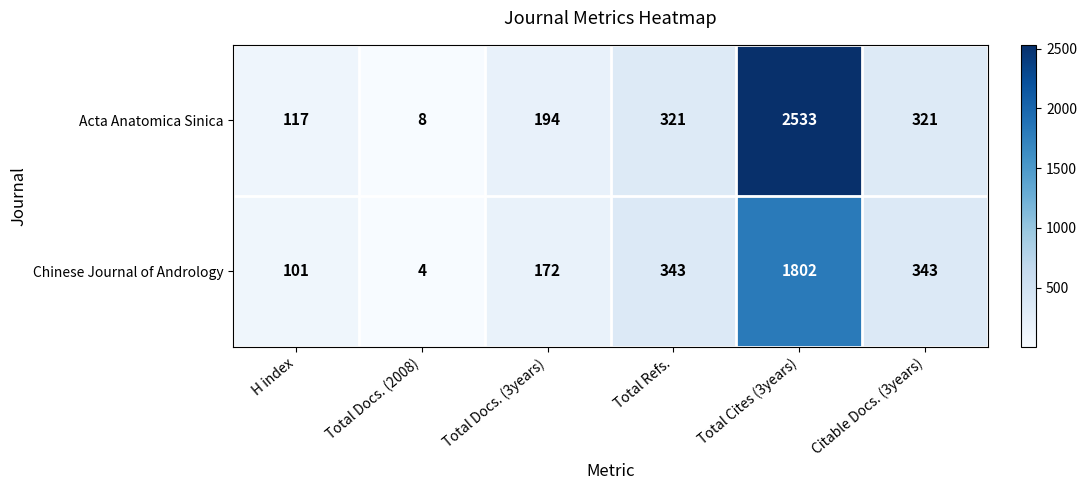

Count the number of data series in this chart.

2